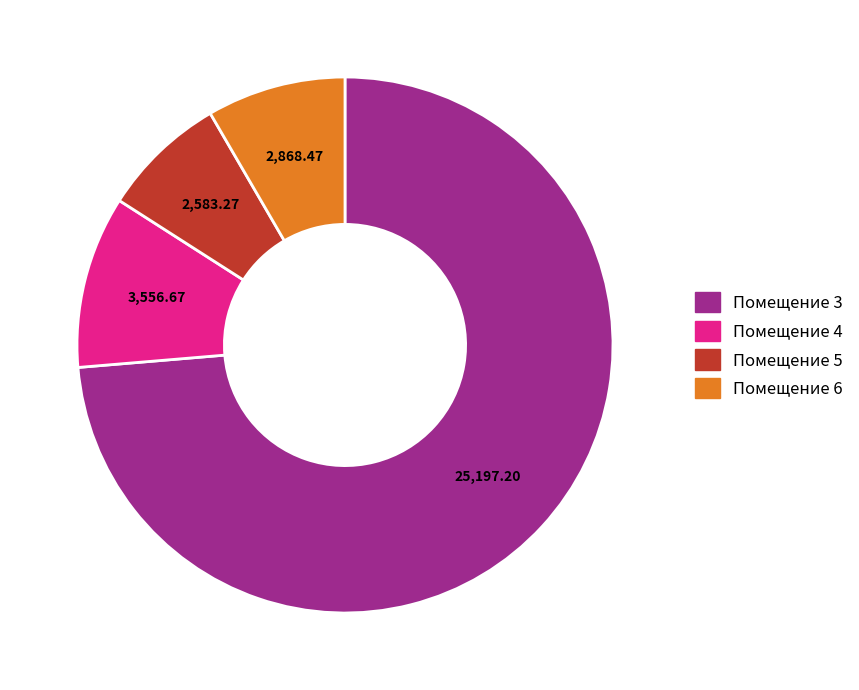

Do Помещение 5 and Помещение 6 together represent more than half of the pie?

No